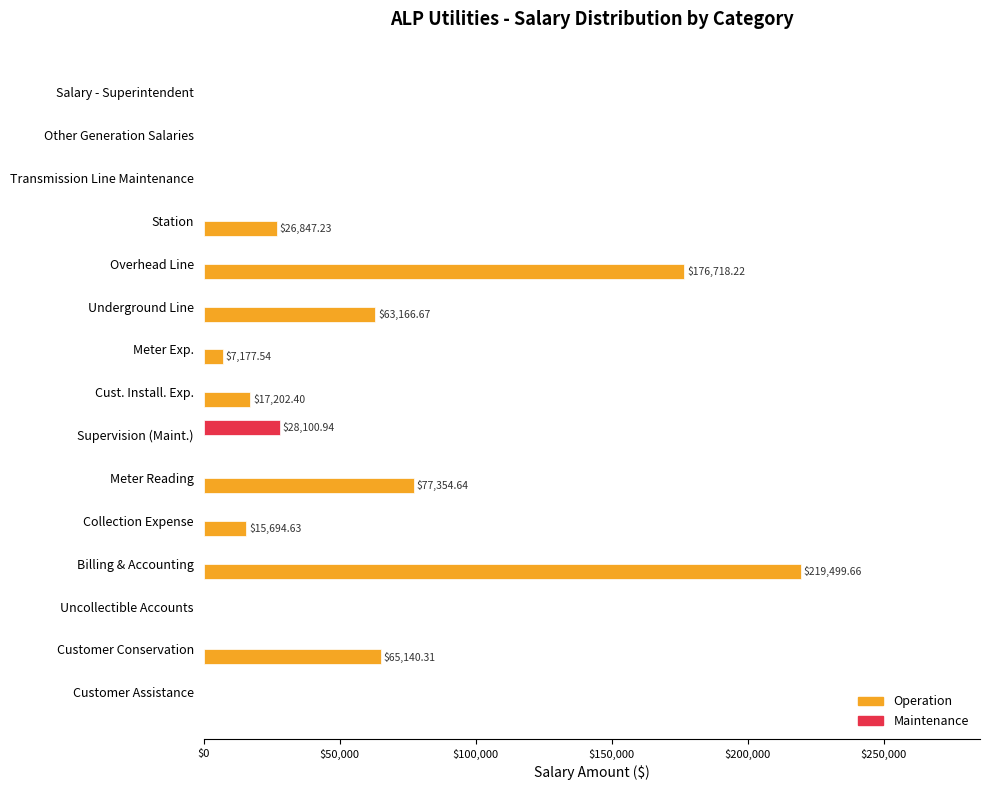

Which series has the largest total across all categories?

Operation